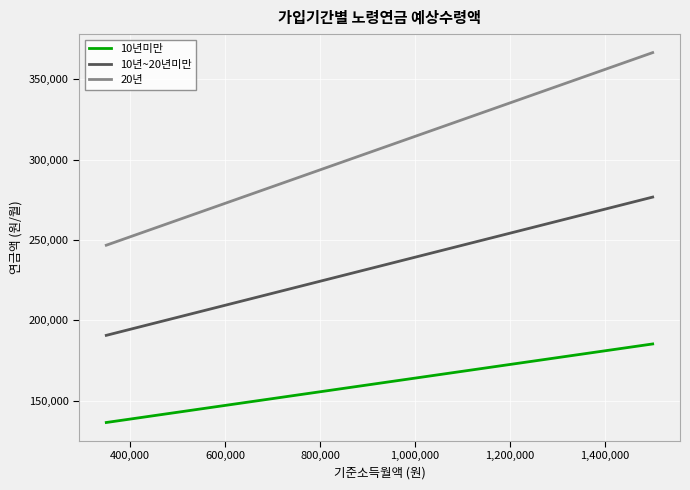

Which series has the largest total across all categories?

20년